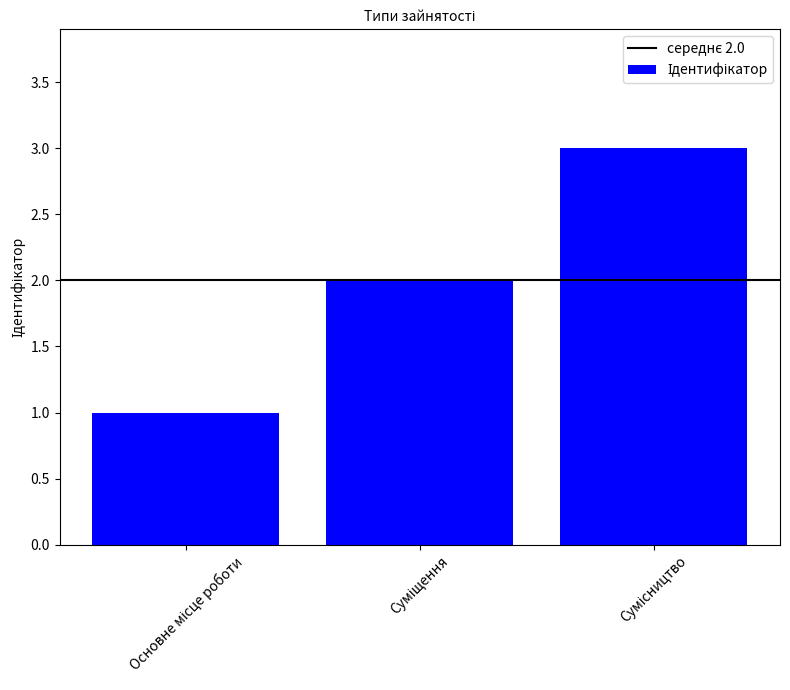

What is the sum of all values?

6